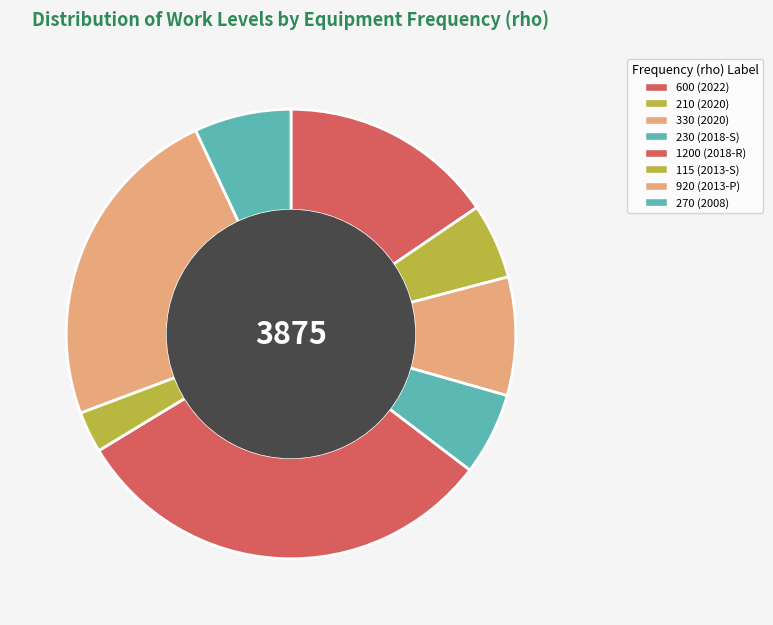

Rank the categories by value from highest to lowest.

1200, 920, 600, 330, 270, 230, 210, 115